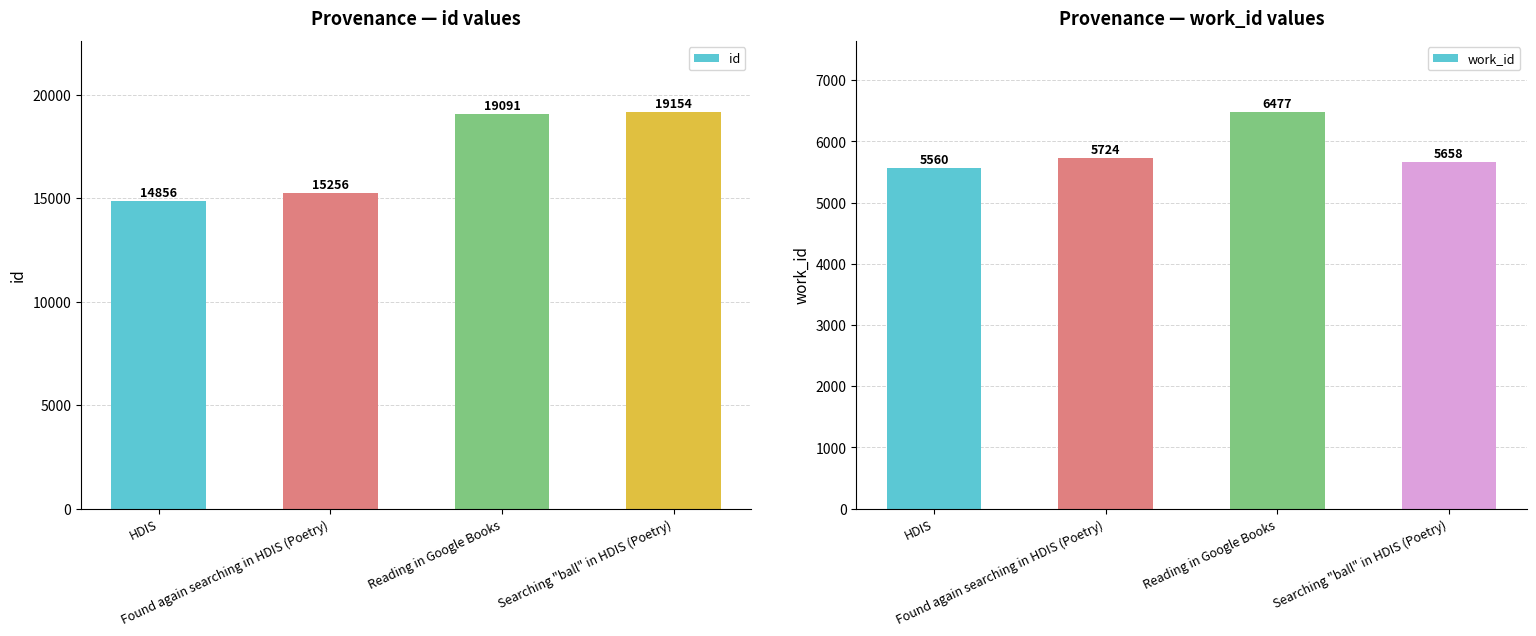

Reading right to left, extract all data points from this chart.

id: Searching "ball" in HDIS (Poetry)=19154	Reading in Google Books=19091	Found again searching in HDIS (Poetry)=15256	HDIS=14856
work_id: Searching "ball" in HDIS (Poetry)=5658	Reading in Google Books=6477	Found again searching in HDIS (Poetry)=5724	HDIS=5560